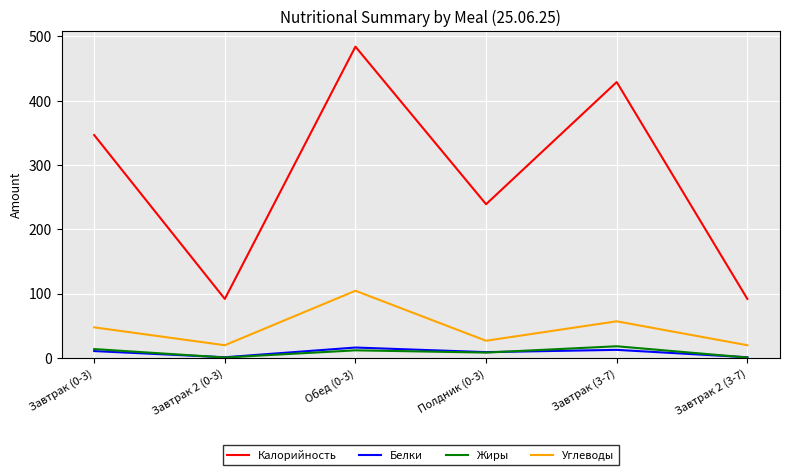

What is the total value across all series at Завтрак (3-7)?

516.1